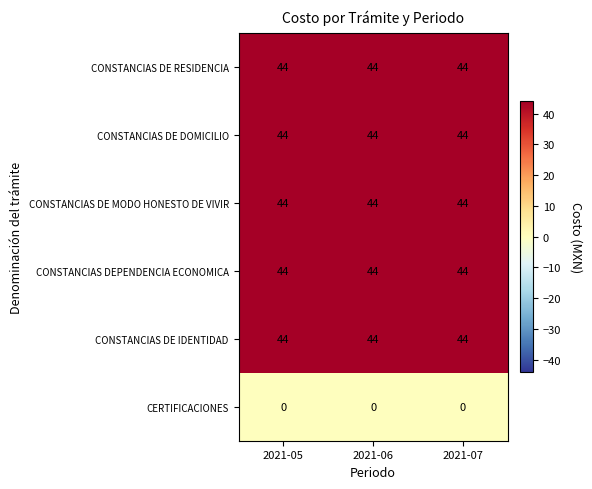

What is the minimum value for CONSTANCIAS DE DOMICILIO?

44